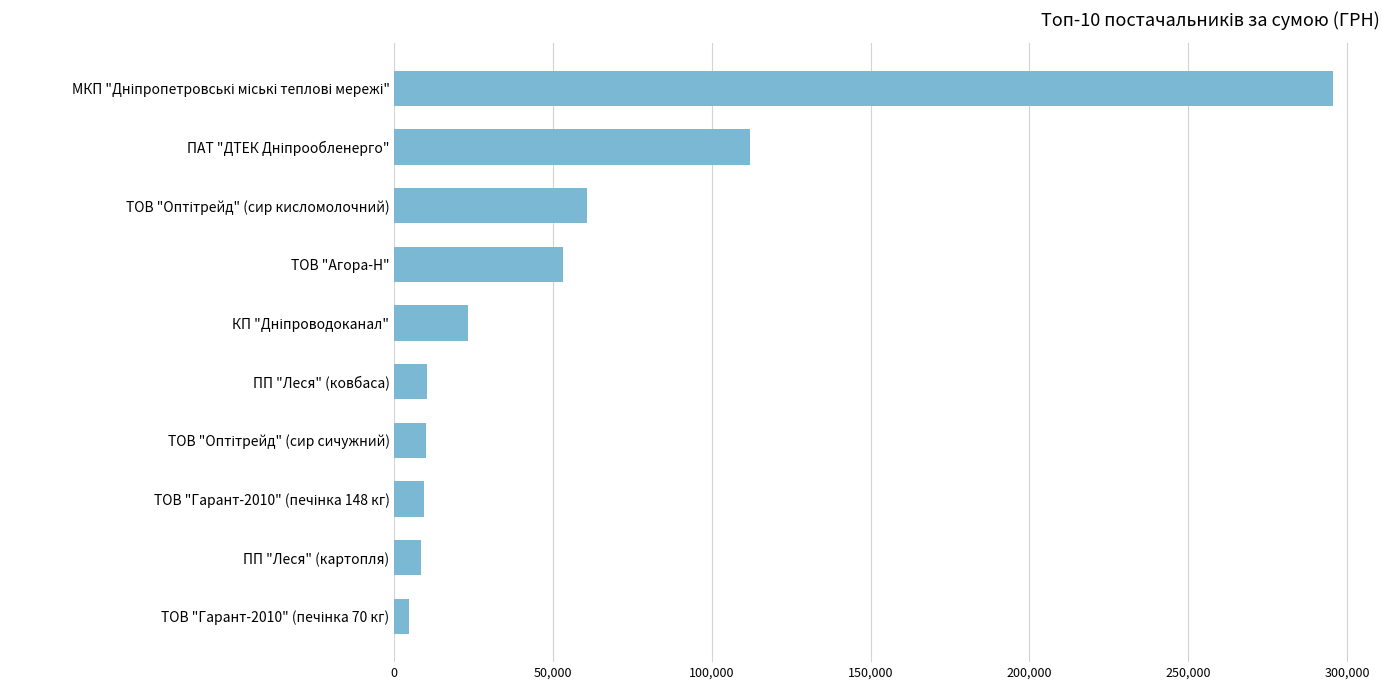

What is the average value?

58687.4